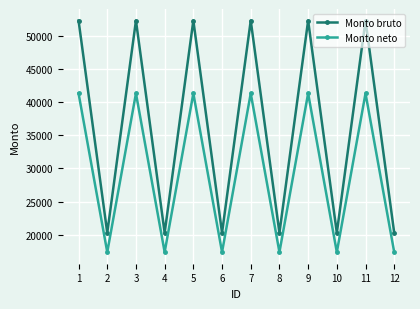

Reading left to right, extract all data points from this chart.

Monto bruto: 52284.8	20310.2	52284.8	20310.2	52284.8	20310.2	52284.8	20310.2	52284.8	20310.2	52284.8	20310.2
Monto neto: 41317.1	17394.0	41317.1	17394.0	41317.1	17394.0	41317.1	17394.0	41317.1	17394.0	41317.1	17394.0